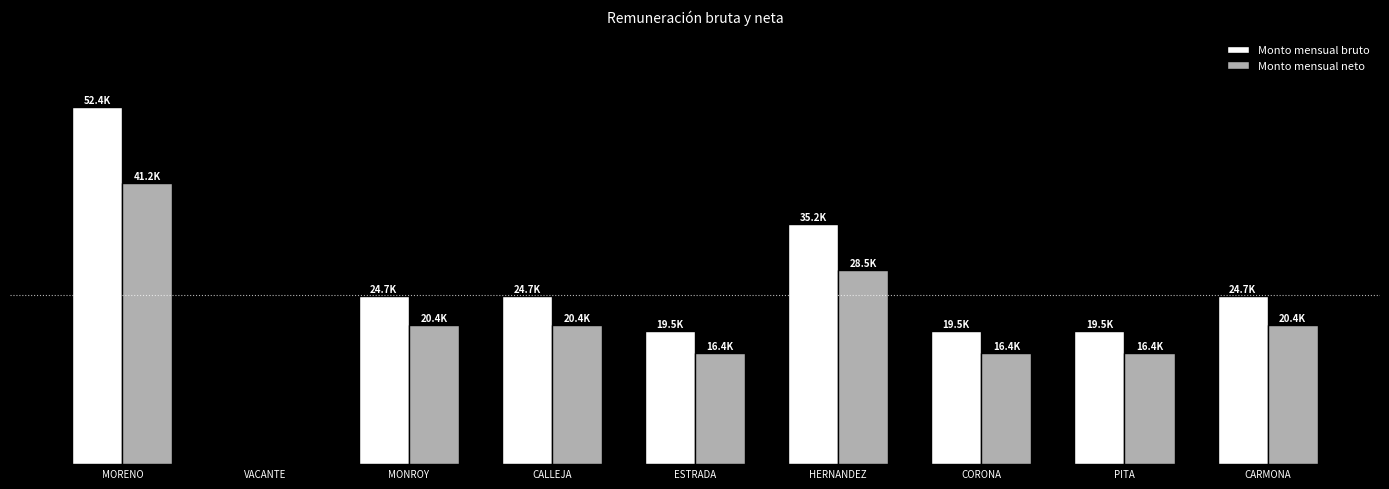

Does the chart contain stacked bars?

No